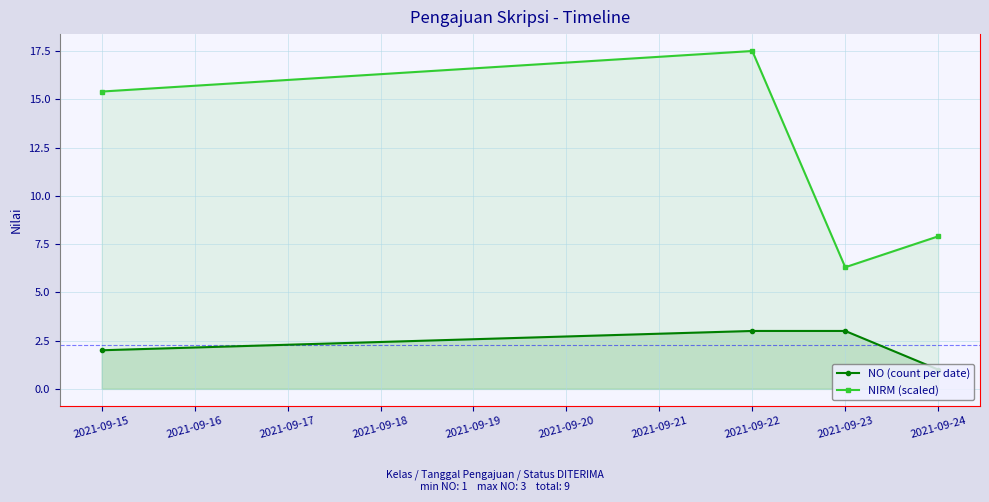

What are all the series names shown in the legend?

NO (count per date), NIRM (scaled)